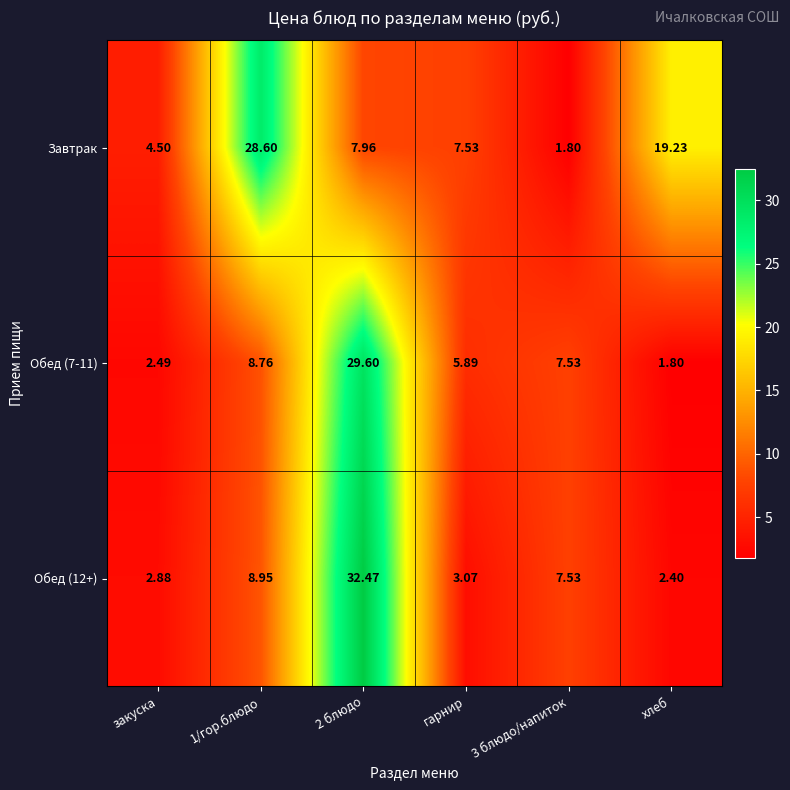

Which series has the largest total across all categories?

Завтрак